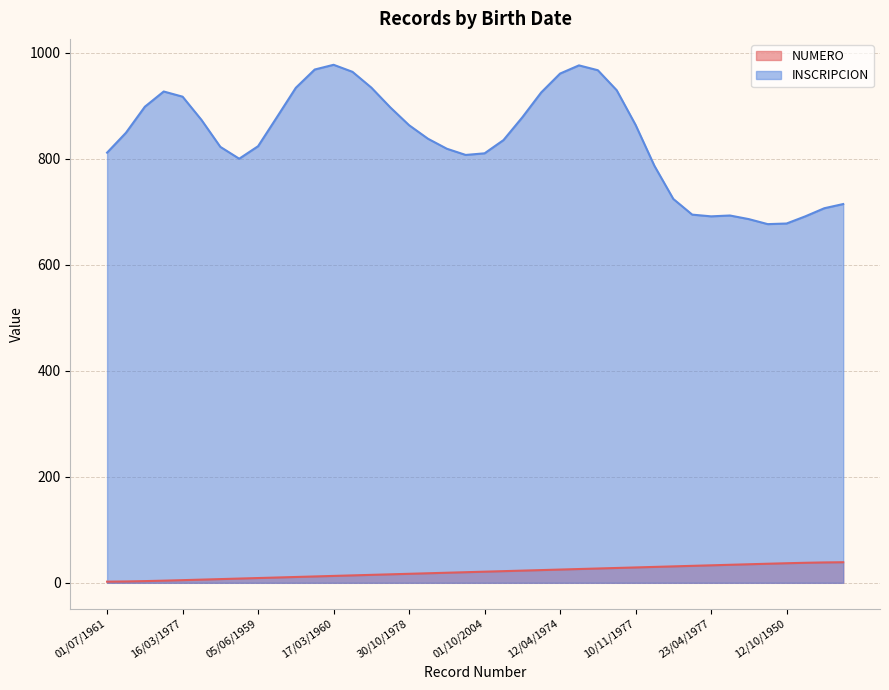

What is the greatest value displayed?

977.5